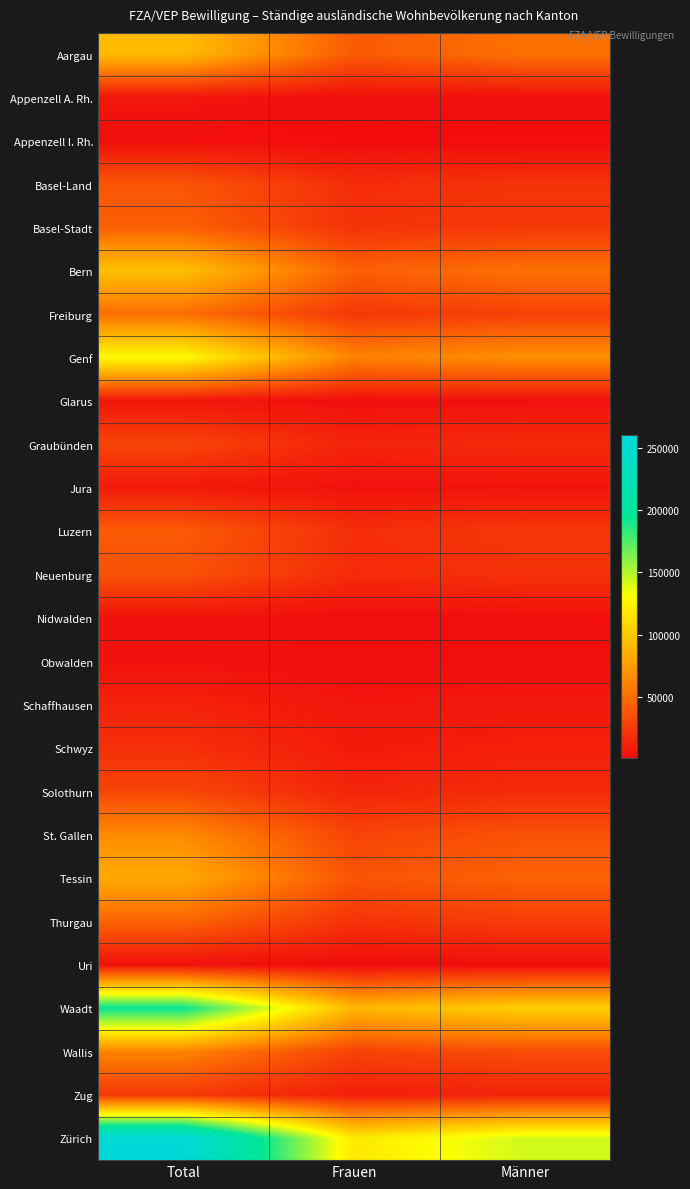

What is the greatest value displayed?

260831